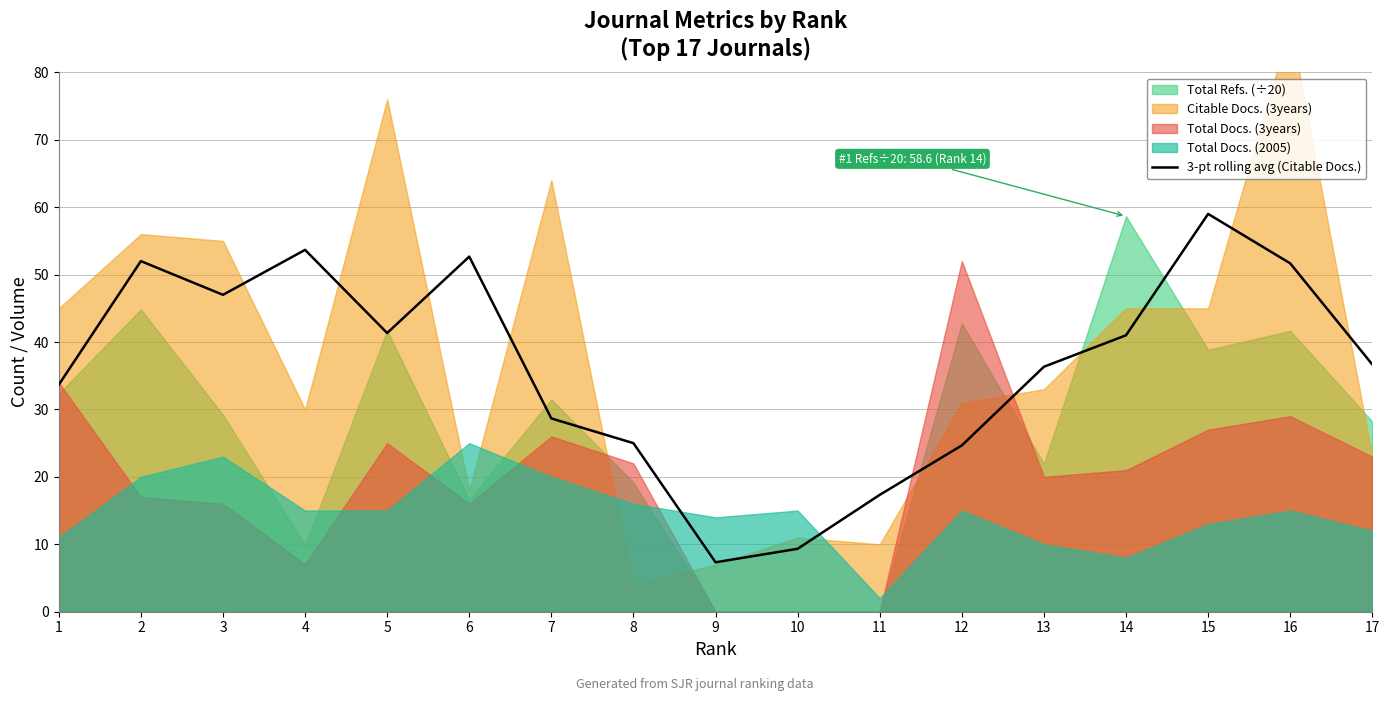

Which category has the highest value in the 3-pt rolling avg (Citable Docs.) series?

15